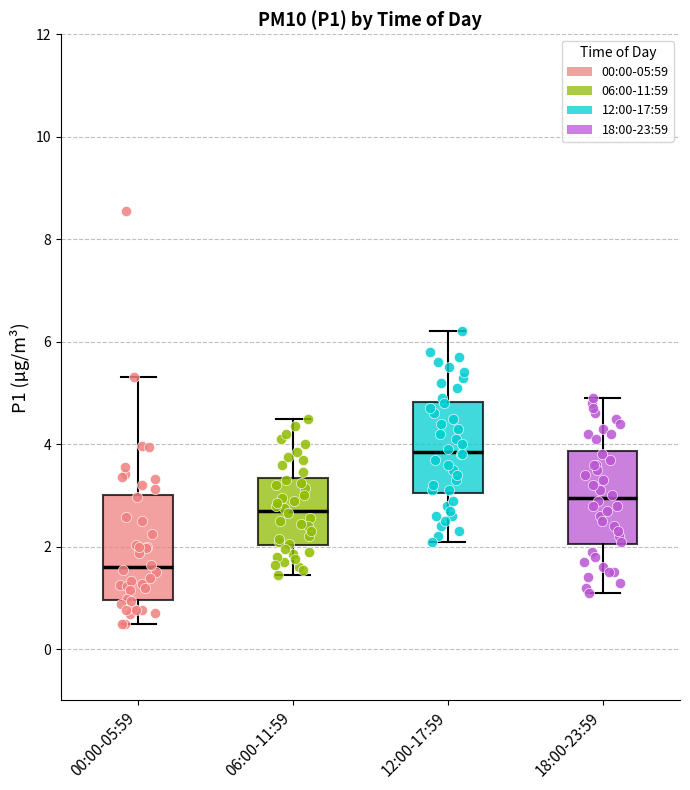

Reading left to right, read every box against the y-axis: the position of its median line, the range the box covers, and the ends of its whiskers. The values are not printed on the chart, so give them approximately, as read against the axis.

00:00-05:59: median 1.6, box 1.0 to 3.0, whiskers 0.6 to 5.4
06:00-11:59: median 2.8, box 2.0 to 3.4, whiskers 1.4 to 4.6
12:00-17:59: median 3.8, box 3.0 to 4.8, whiskers 2.2 to 6.2
18:00-23:59: median 3.0, box 2.0 to 3.8, whiskers 1.2 to 5.0